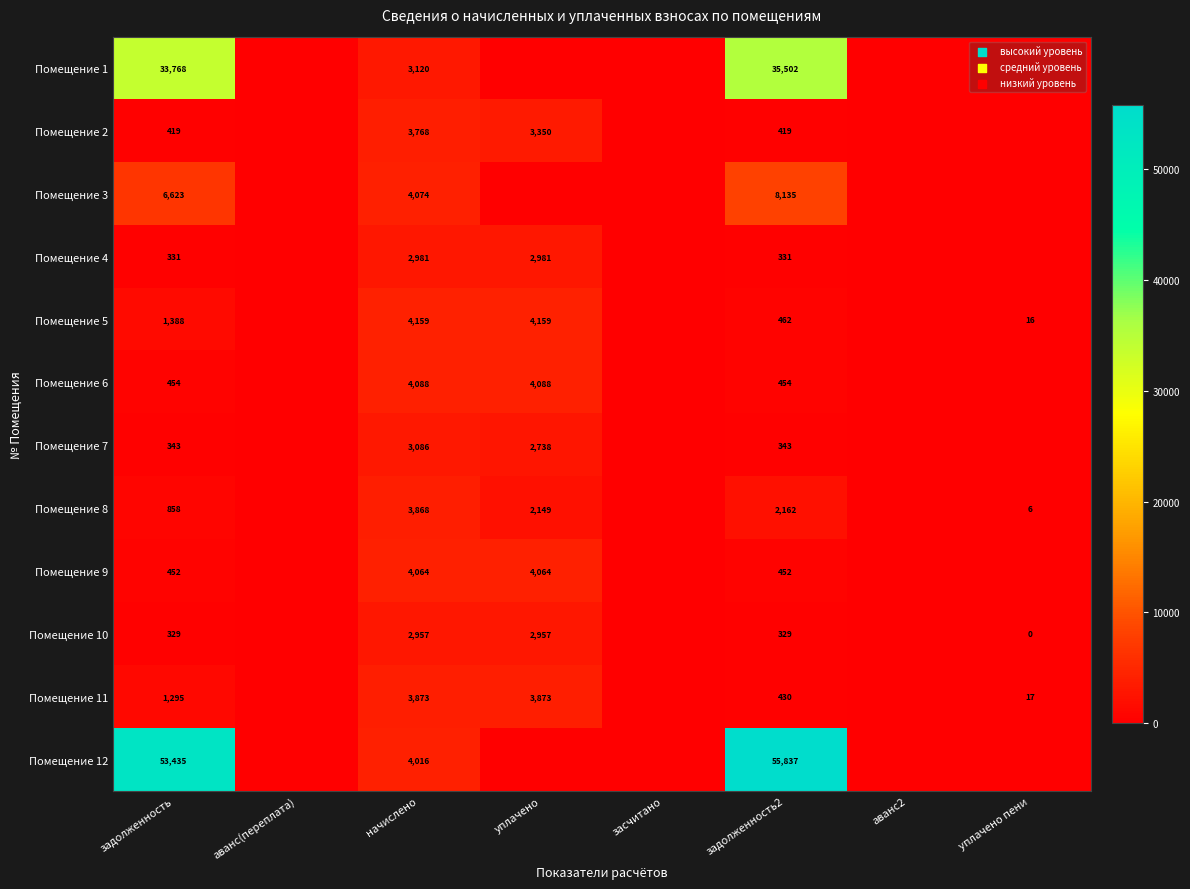

True or false: Помещение 7 has a value of 2738 at уплачено.

True